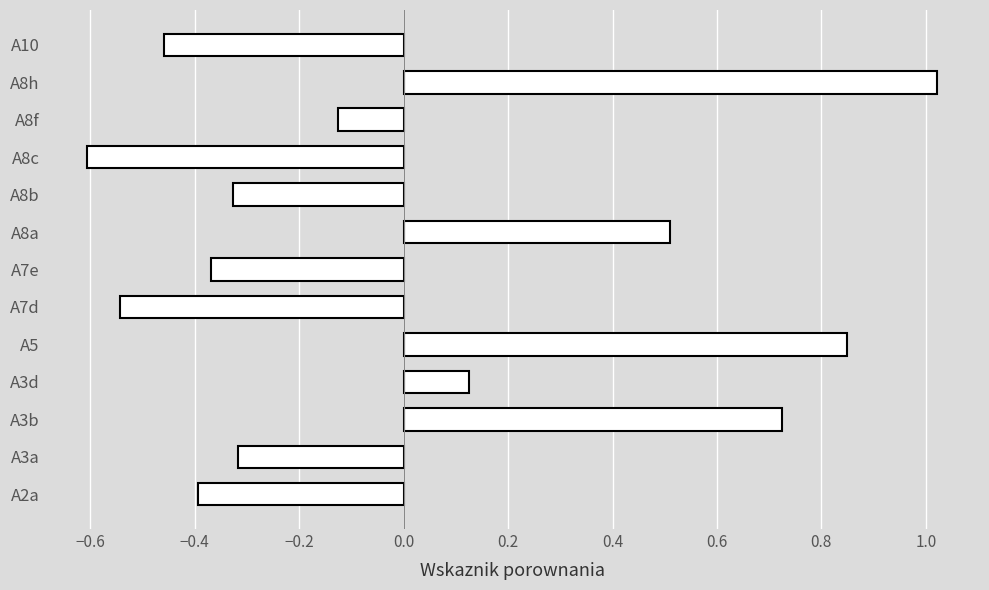

Are the bars grouped side by side (vs. stacked)?

No